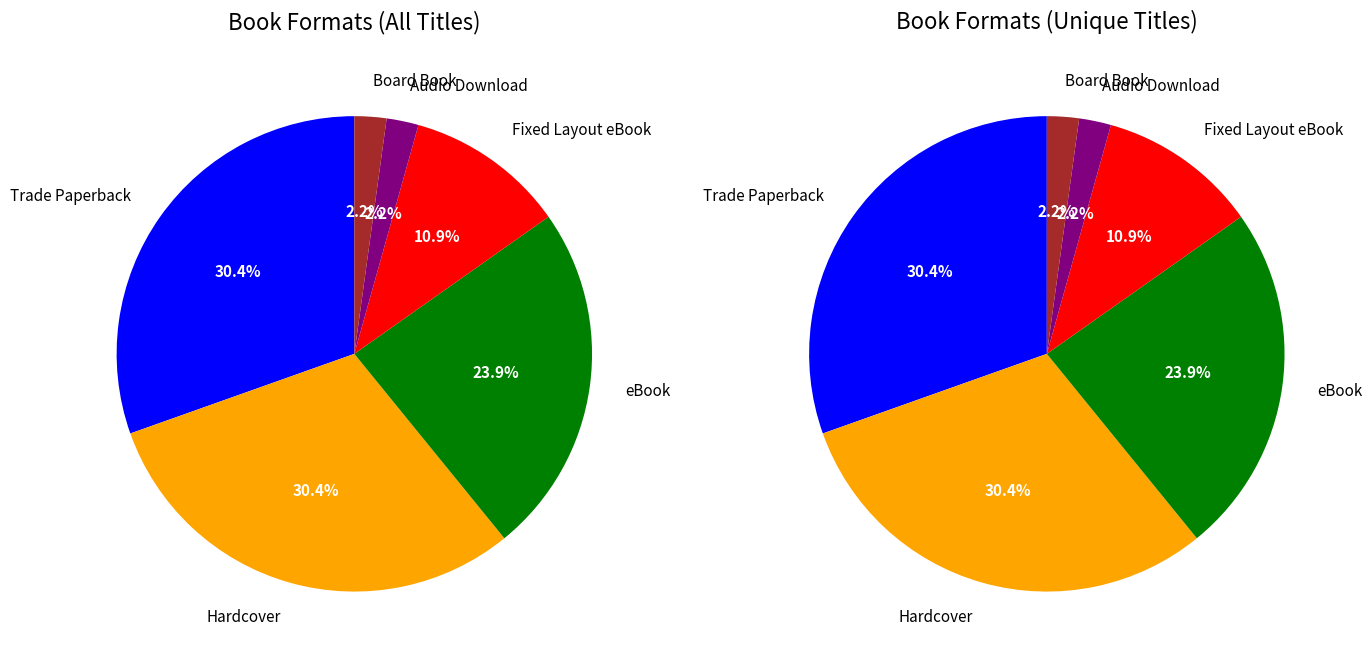

Count the number of slices in the pie.

6